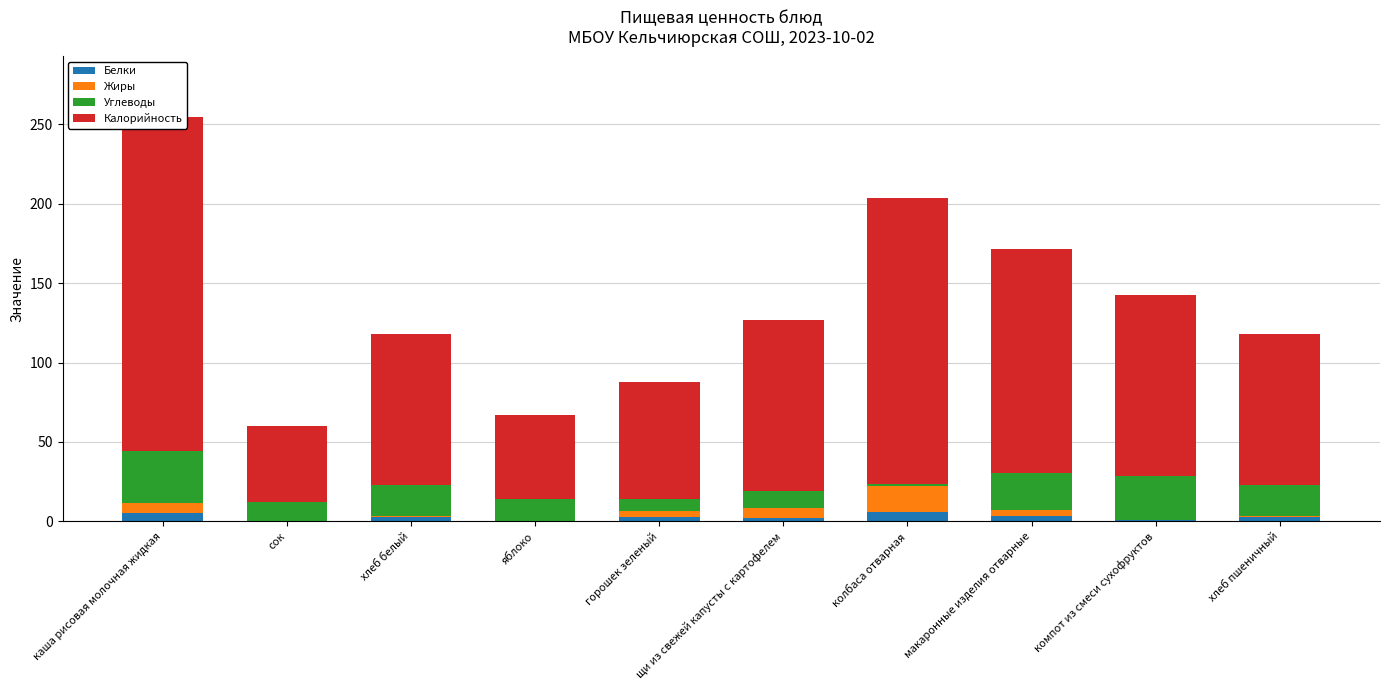

At how many categories does at least one series exceed 7?

10